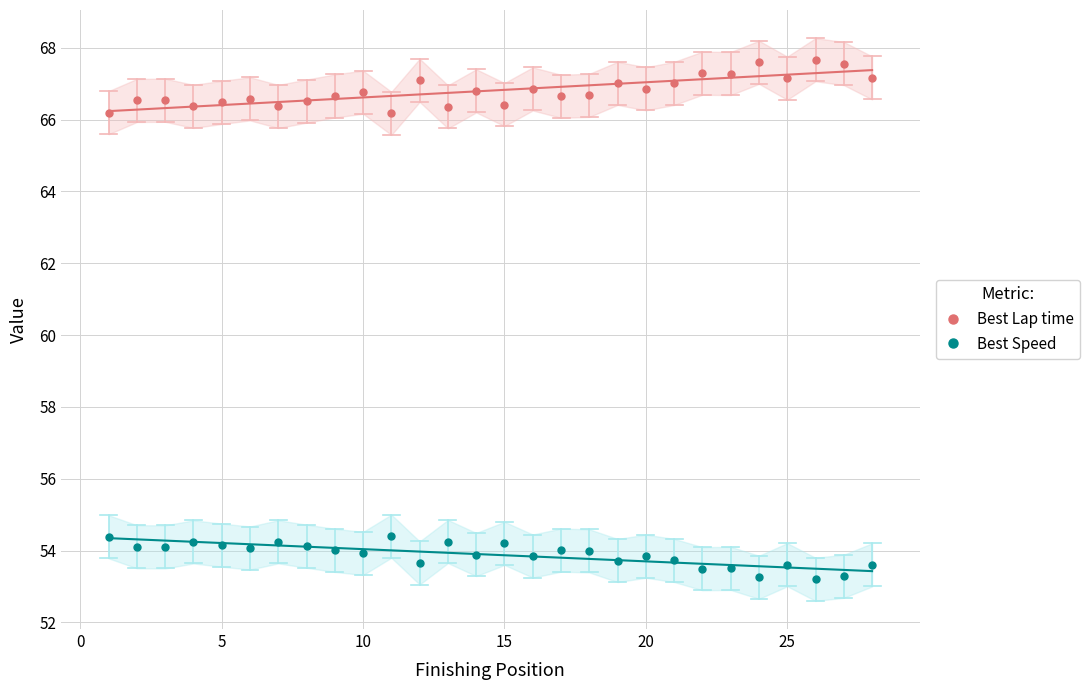

Which series has the largest total across all categories?

Best Lap time